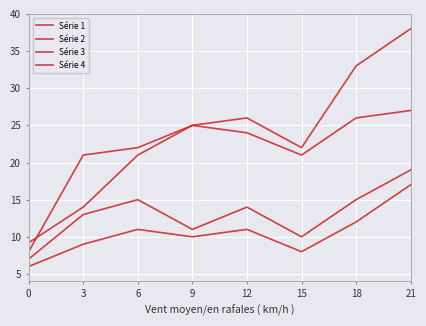

What is the difference between the maximum and second lowest values in the Série 3 series?

6.0